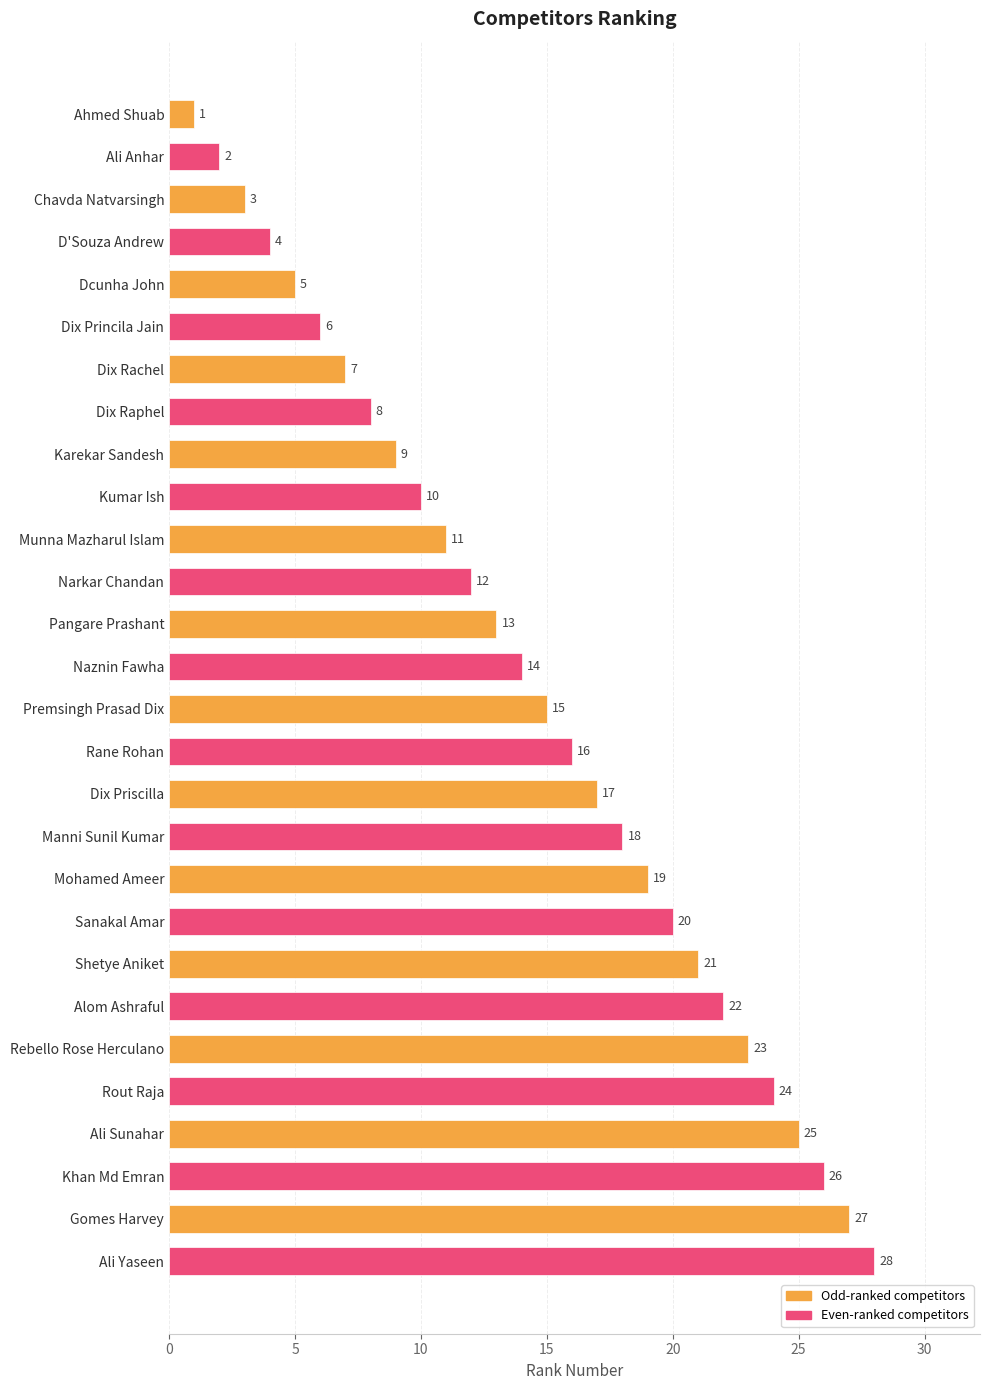

What is the smallest value displayed?

1